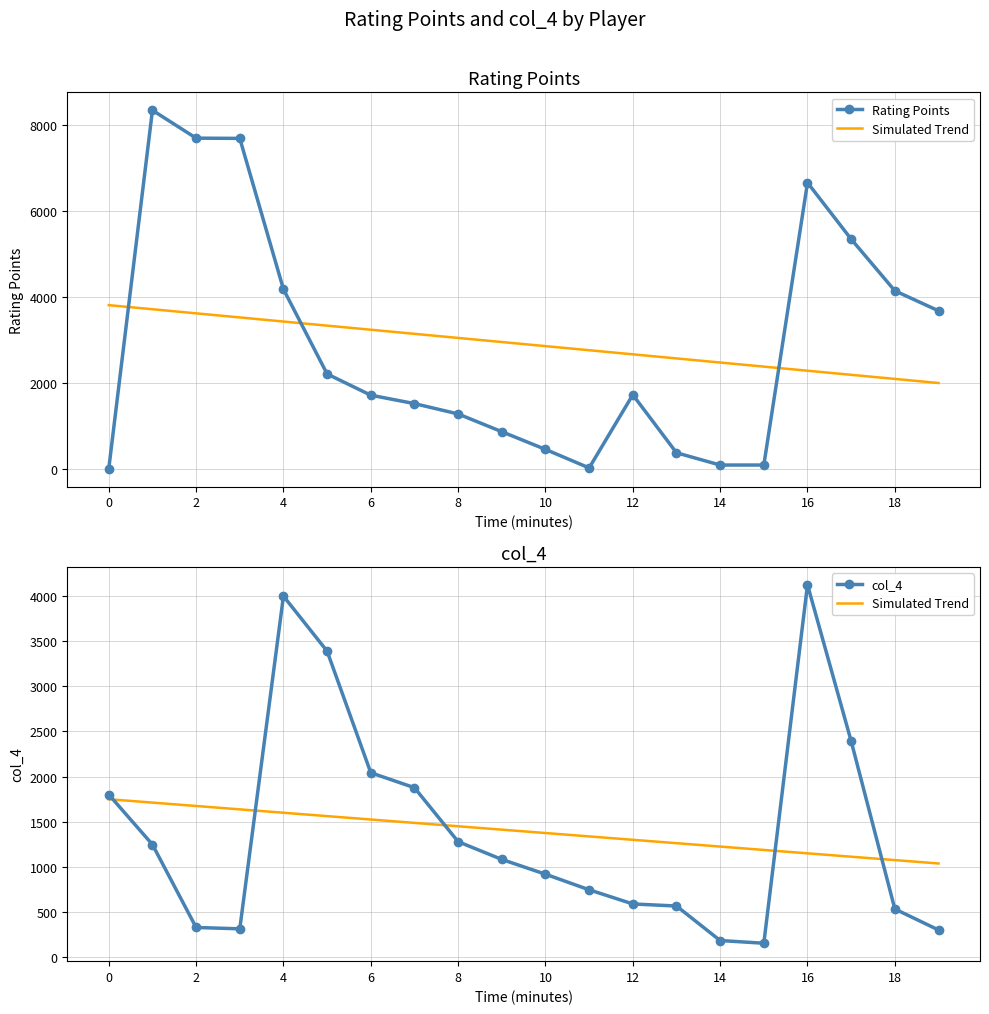

True or false: col_4 has more than 1 points higher than both neighbors.

True